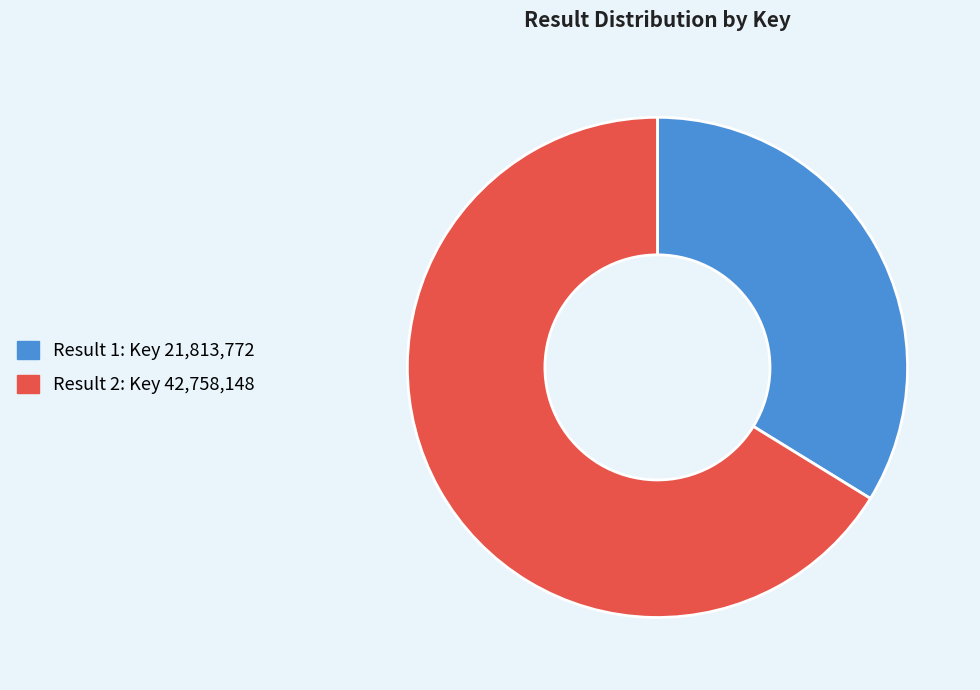

Is there a majority slice in this chart?

Yes